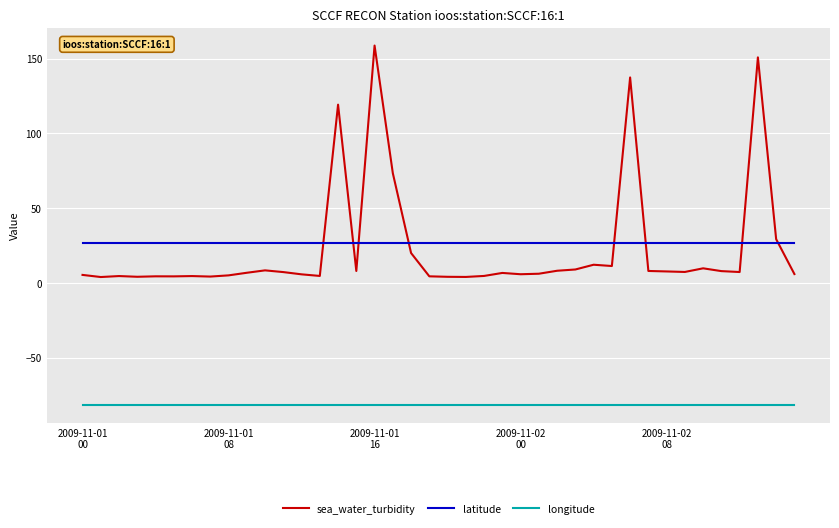

Does the chart display data point markers on the line(s)?

No